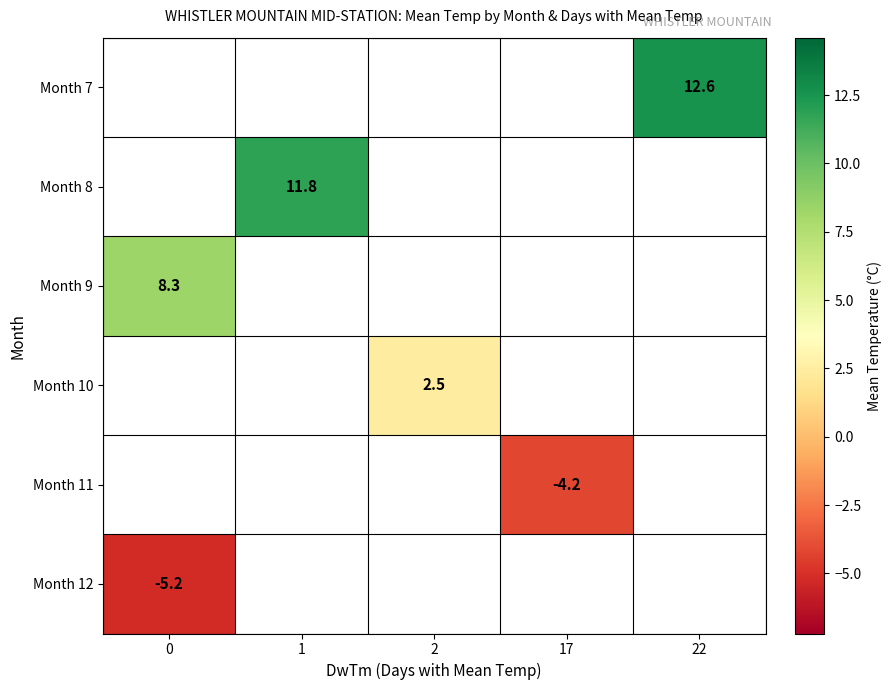

The row_0 series shows 12.6 at 22. True or false?

True